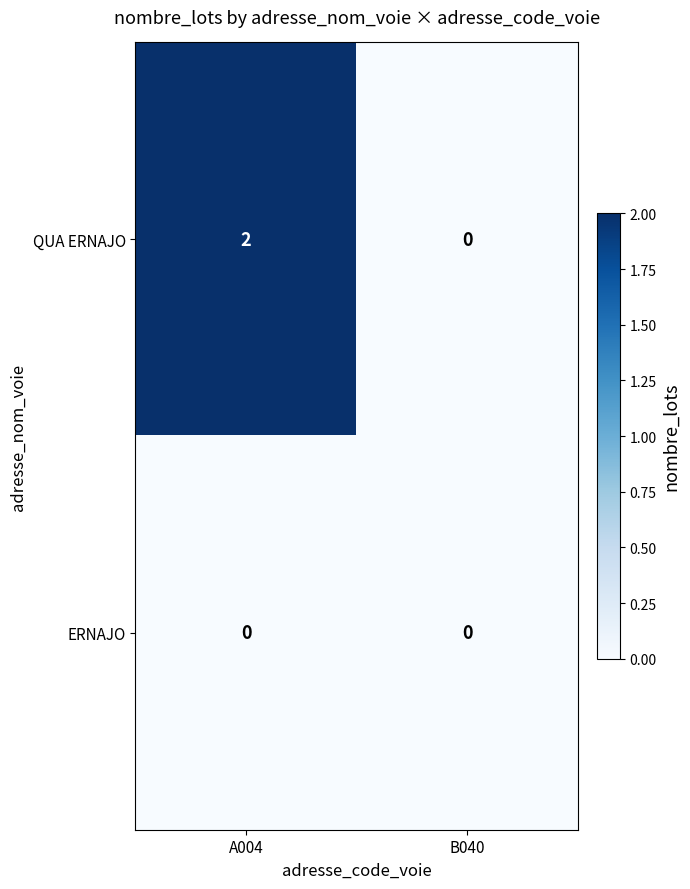

Rank the series by their average value, from lowest to highest.

ERNAJO, QUA ERNAJO